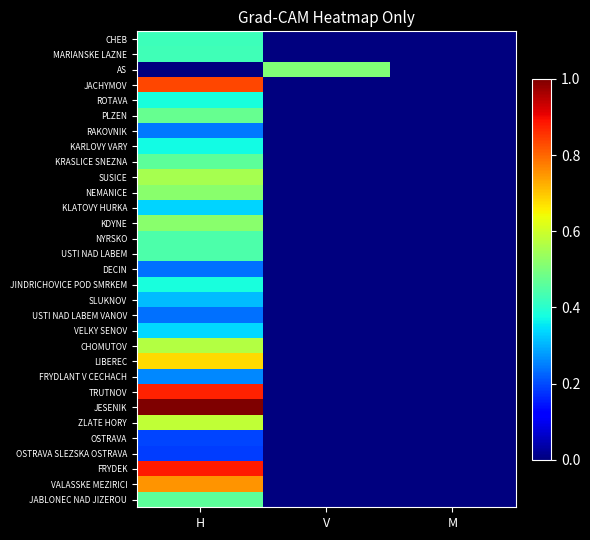

Rank the series by their maximum value, from highest to lowest.

JESENIK, FRYDEK, TRUTNOV, JACHYMOV, VALASSKE MEZIRICI, LIBEREC, ZLATE HORY, CHOMUTOV, SUSICE, KDYNE, NEMANICE, AS, PLZEN, KRASLICE SNEZNA, JABLONEC NAD JIZEROU, NYRSKO, USTI NAD LABEM, MARIANSKE LAZNE, CHEB, ROTAVA, JINDRICHOVICE POD SMRKEM, KARLOVY VARY, VELKY SENOV, KLATOVY HURKA, SLUKNOV, FRYDLANT V CECHACH, RAKOVNIK, DECIN, USTI NAD LABEM VANOV, OSTRAVA, OSTRAVA SLEZSKA OSTRAVA